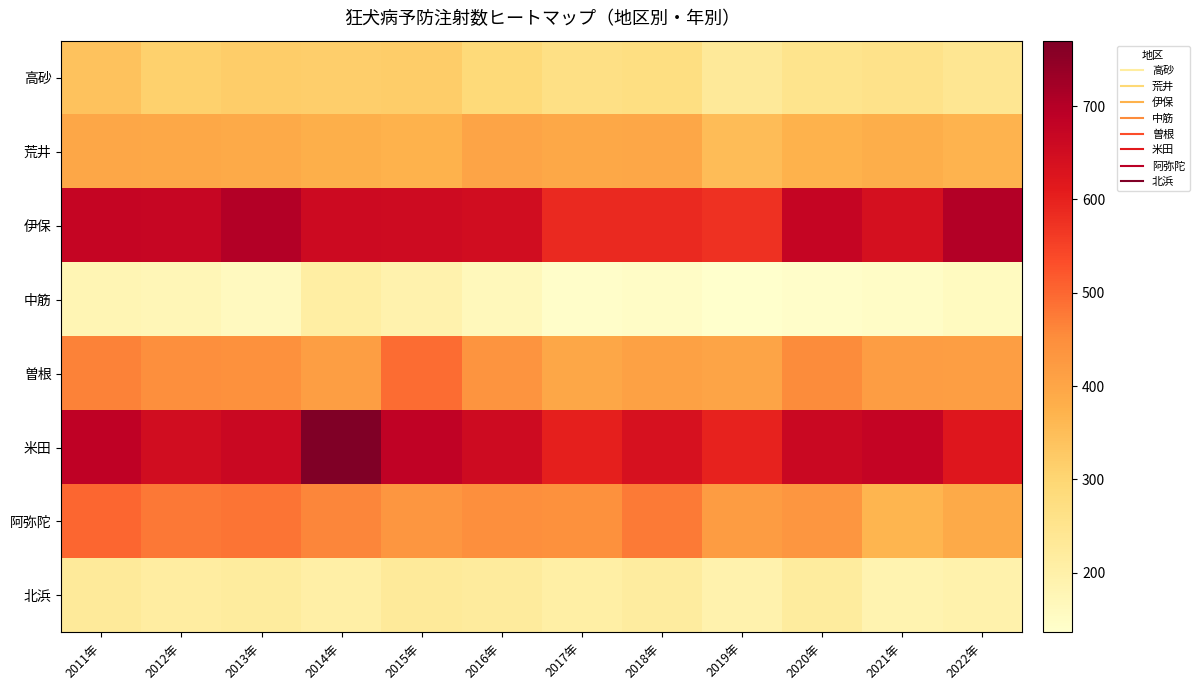

What is the difference between the highest and lowest values at 2014年?

566